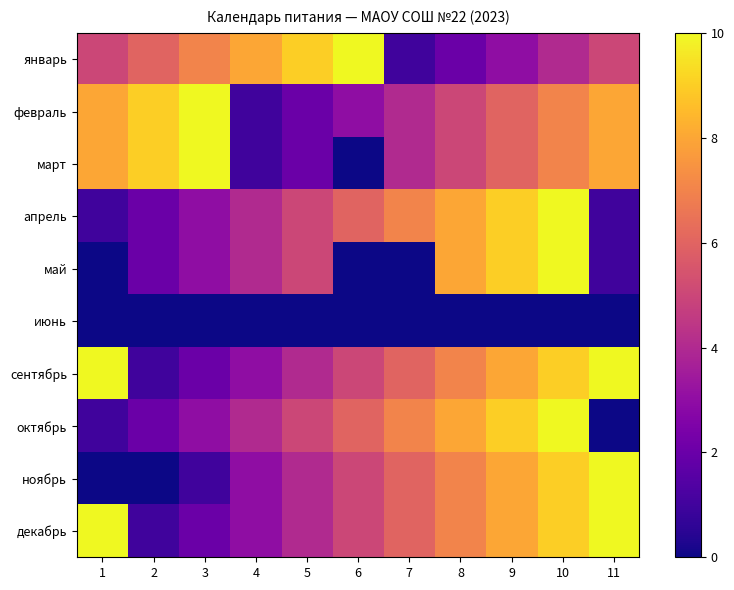

Which series has the largest range (max minus min)?

март